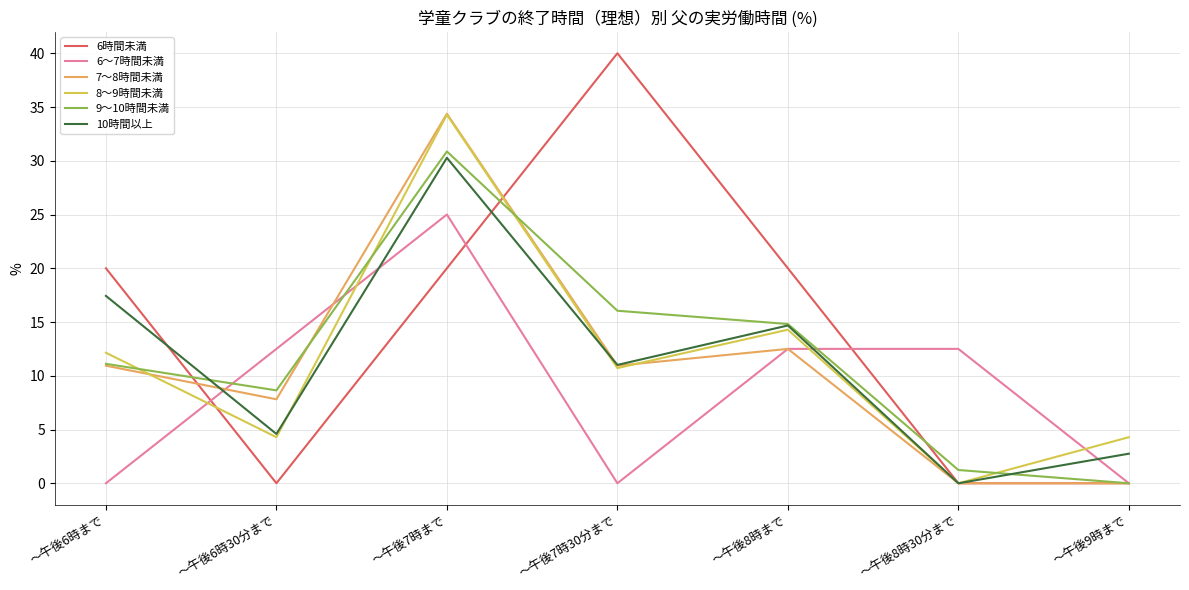

How many categories are shown in the chart?

7